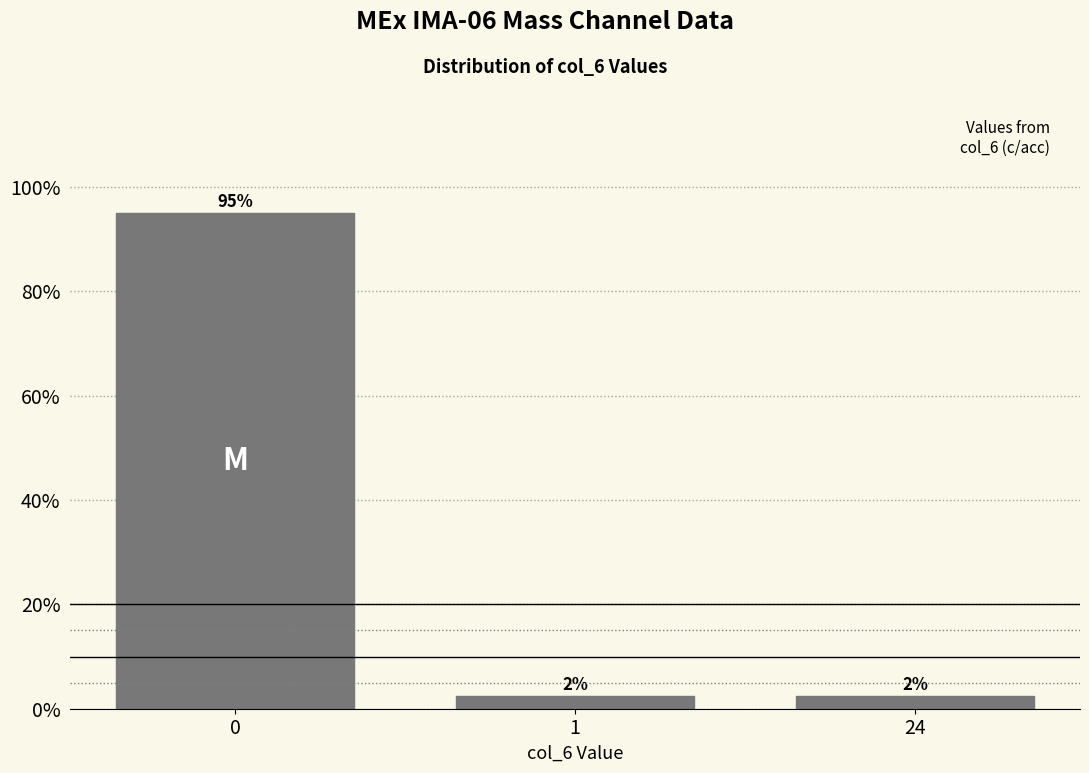

How many bars are there in total?

3